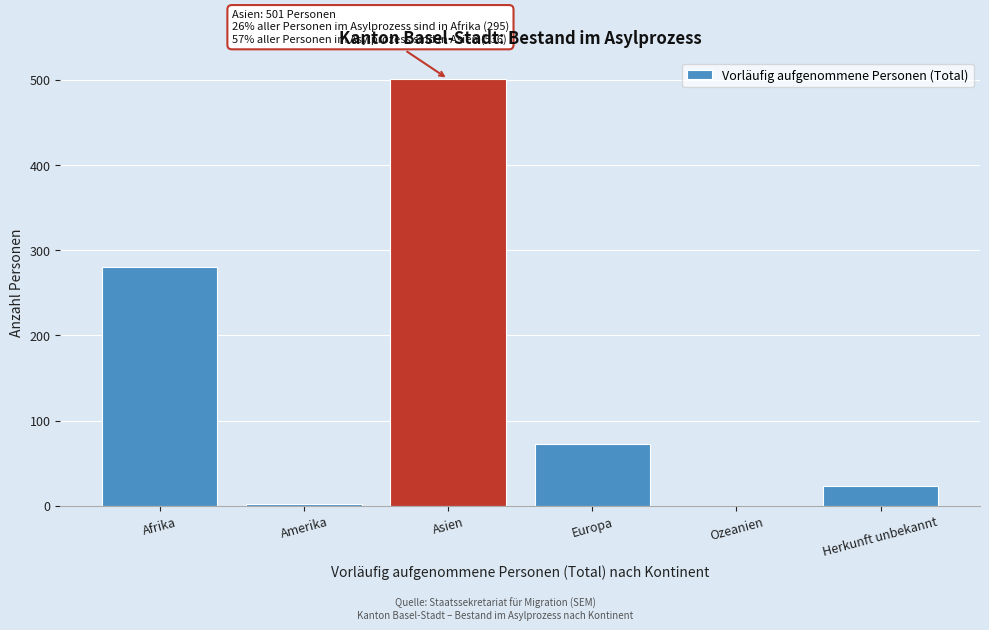

What value does the data have at Afrika, to the nearest 100?

300